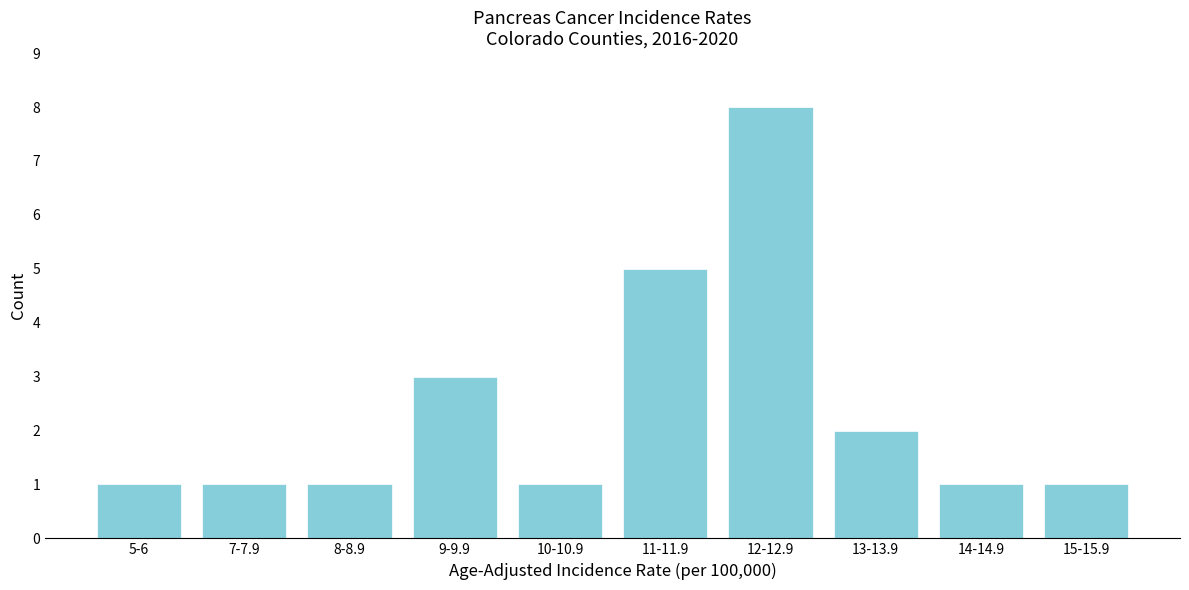

Reading left to right, list all the values displayed in this chart.

5-6=1	7-7.9=1	8-8.9=1	9-9.9=3	10-10.9=1	11-11.9=5	12-12.9=8	13-13.9=2	14-14.9=1	15-15.9=1